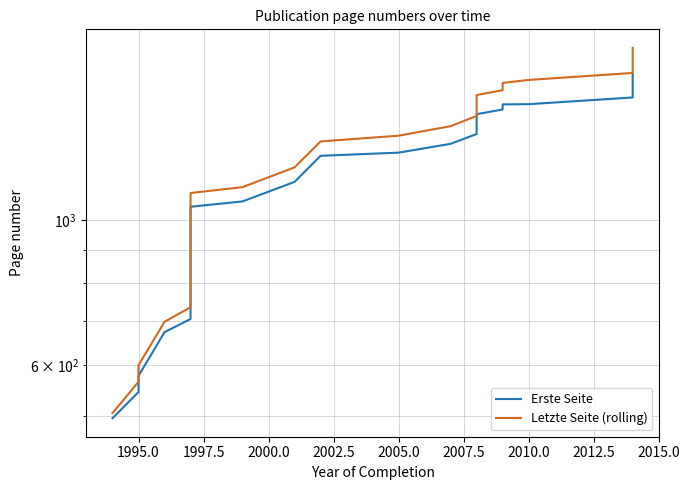

True or false: Letzte Seite (rolling) has a value of 870 at 2010.0.

False